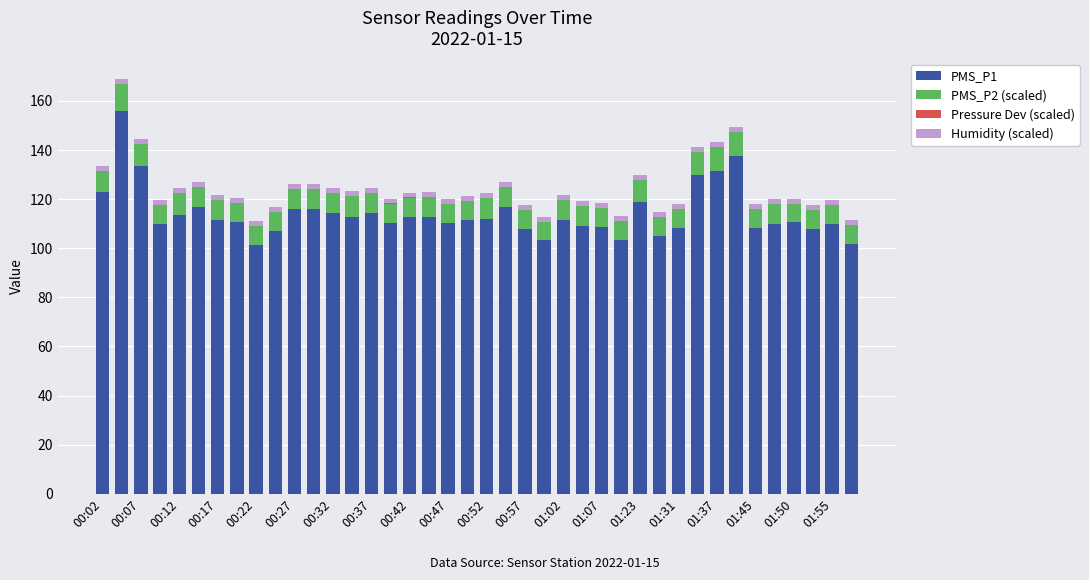

What is the maximum value for PMS_P1?

156.0